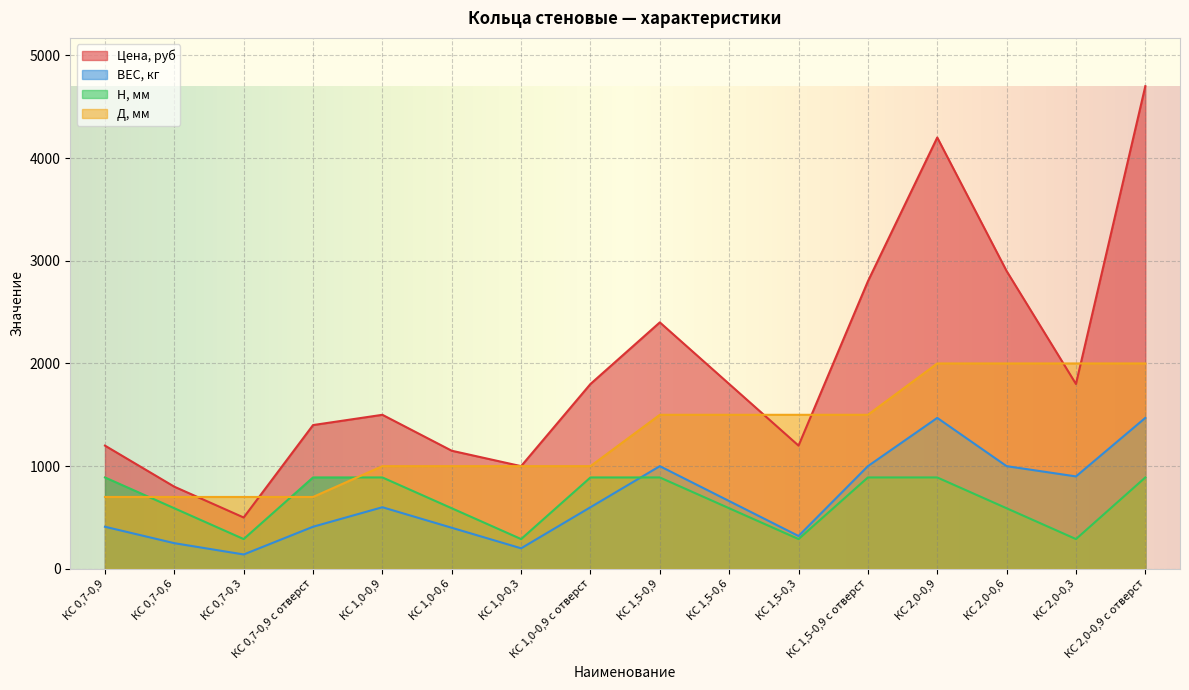

Does the chart display data point markers on the line(s)?

No